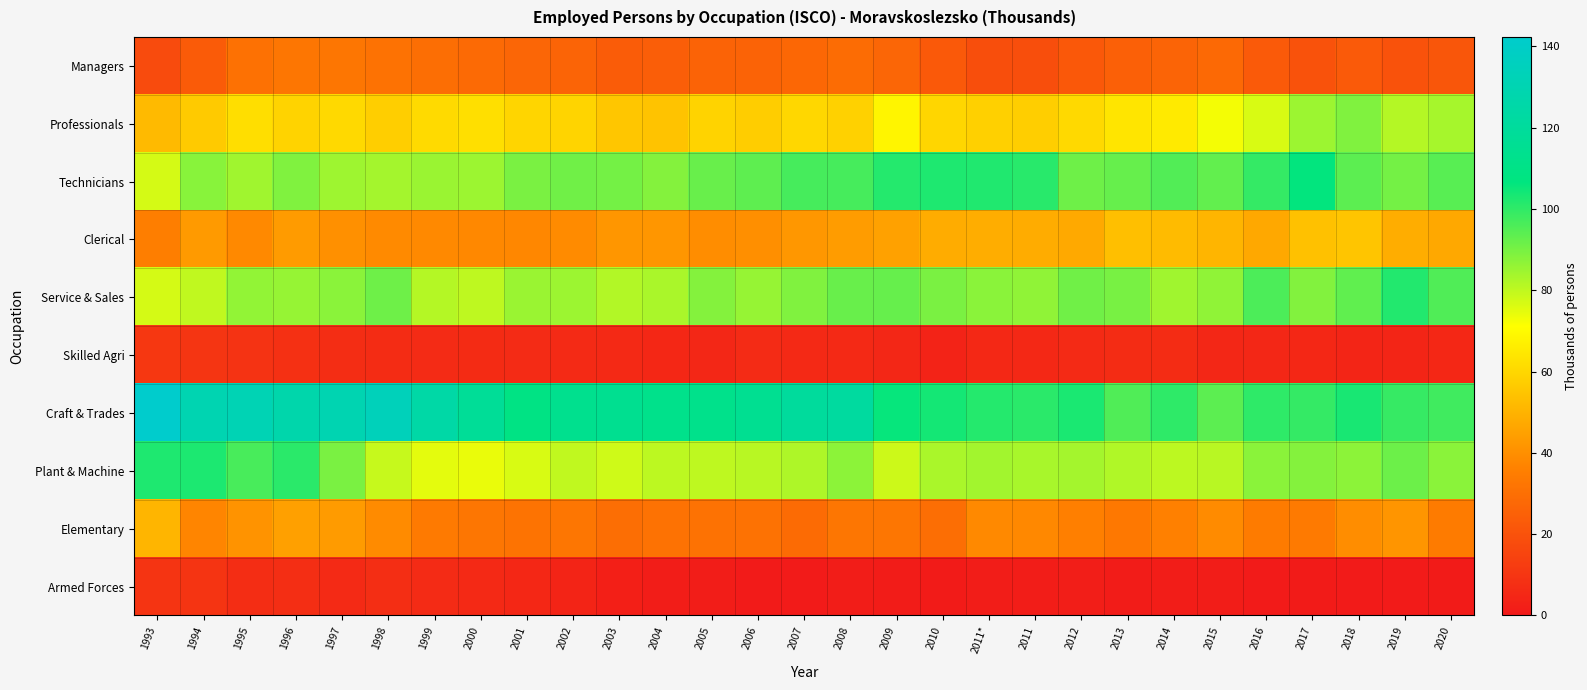

What is the difference between the highest and lowest values at 1998?

127.2